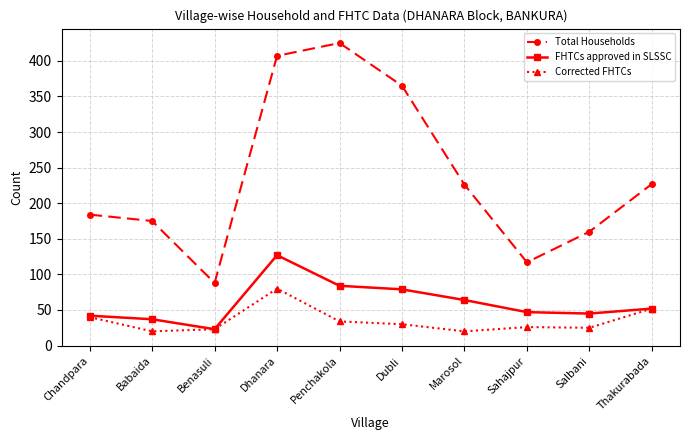

What position from the left is Benasuli?

3